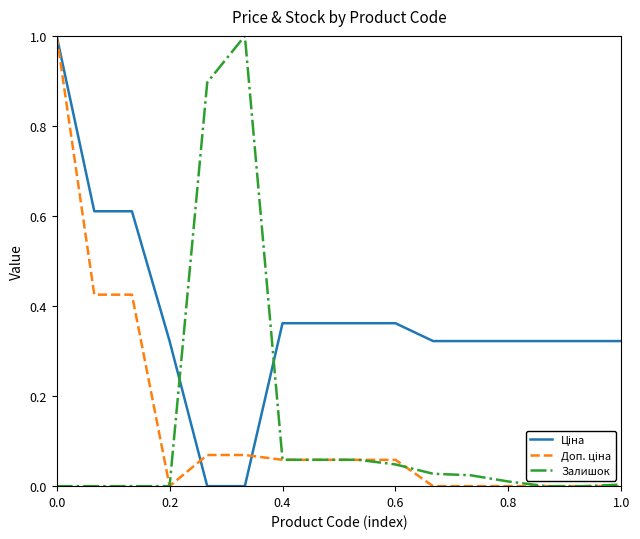

True or false: Ціна has more than 0 points higher than both neighbors.

False